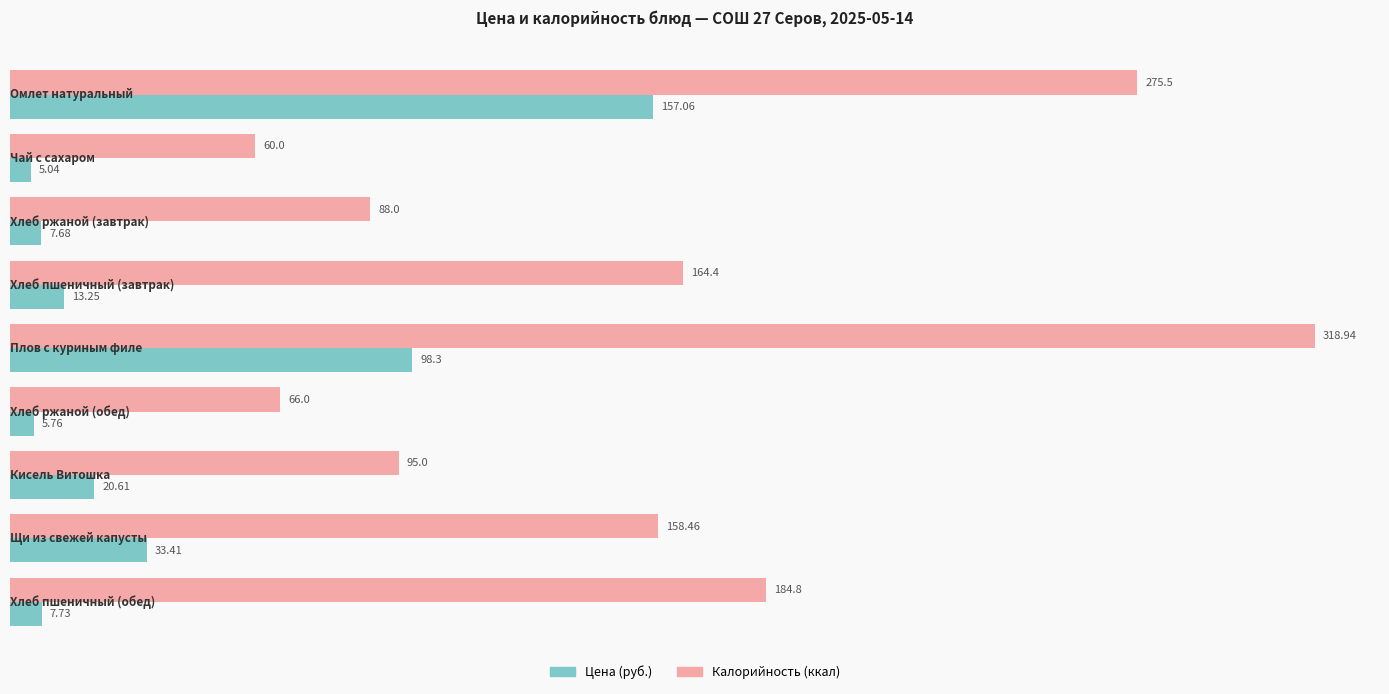

List the series in order of their peak value, highest first.

Калорийность (ккал), Цена (руб.)